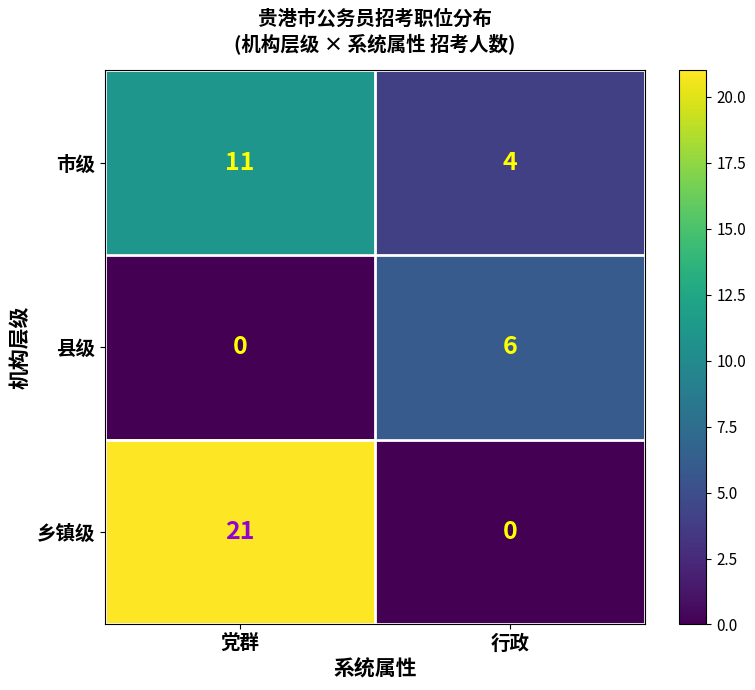

Where is 市级 nearest to the value 7?

行政